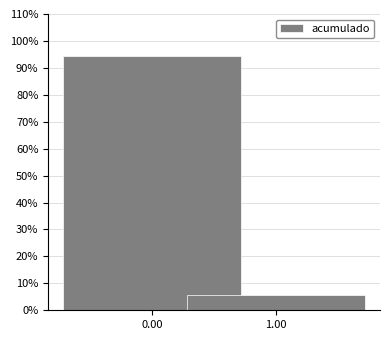

Reading left to right, what are all the values shown in this chart?

0.00=94.4	1.00=5.6